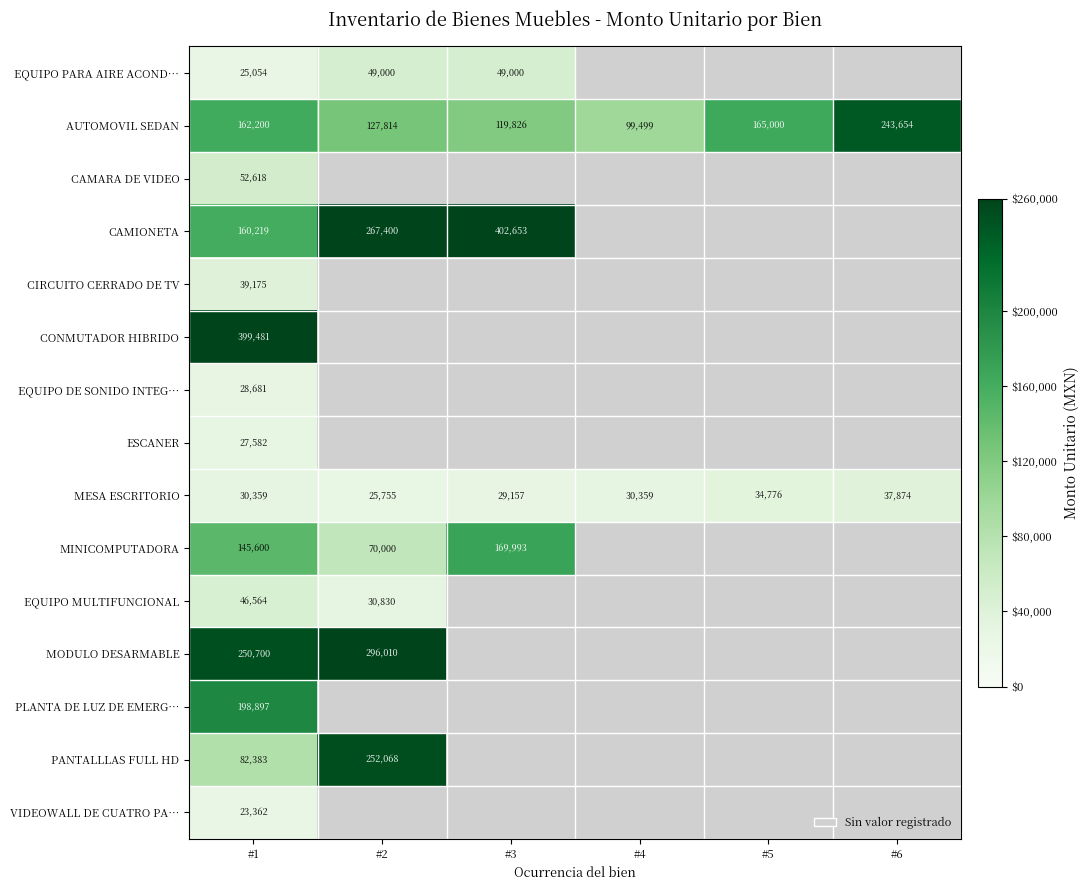

Which series has the largest total across all categories?

AUTOMOVIL SEDAN